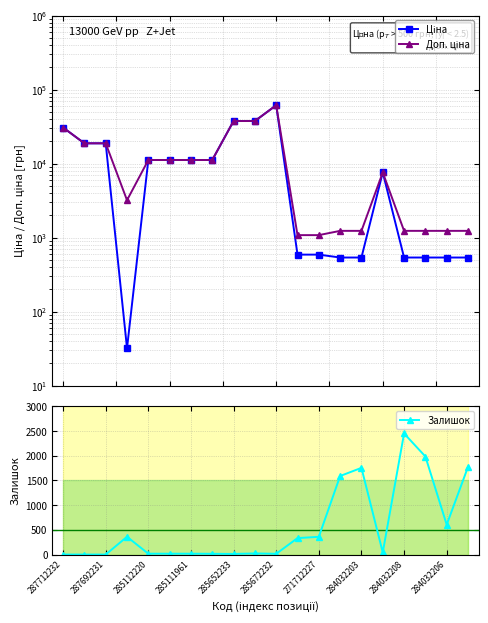

What is the difference between the maximum and minimum values in the Залишок series?

2453